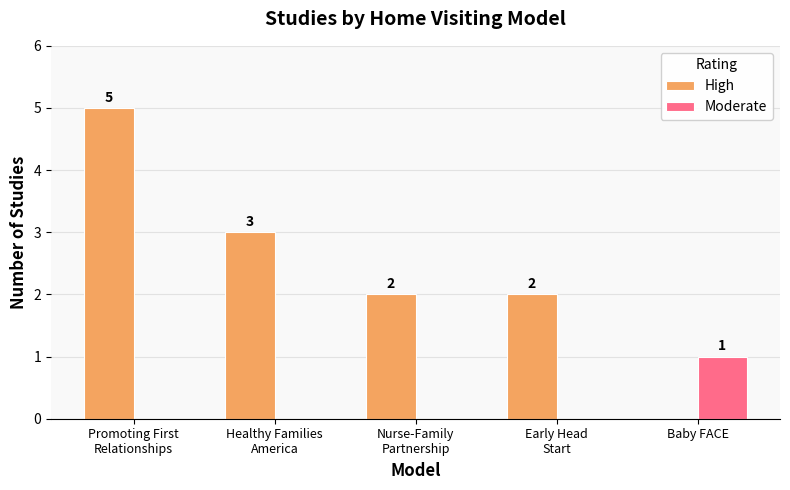

How many series are shown in this chart?

2